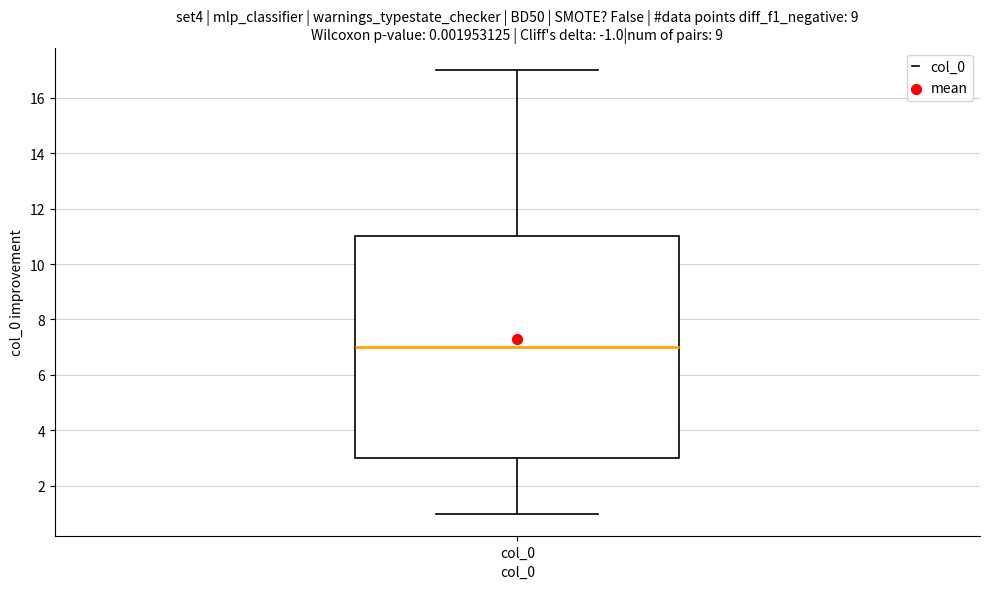

Read this box plot against the y-axis: the position of the median line, the range covered by the box, and the ends of both whiskers. The values are not printed on the chart, so give them approximately, as read against the axis.

median 7, box 3 to 11, whiskers 1 to 17